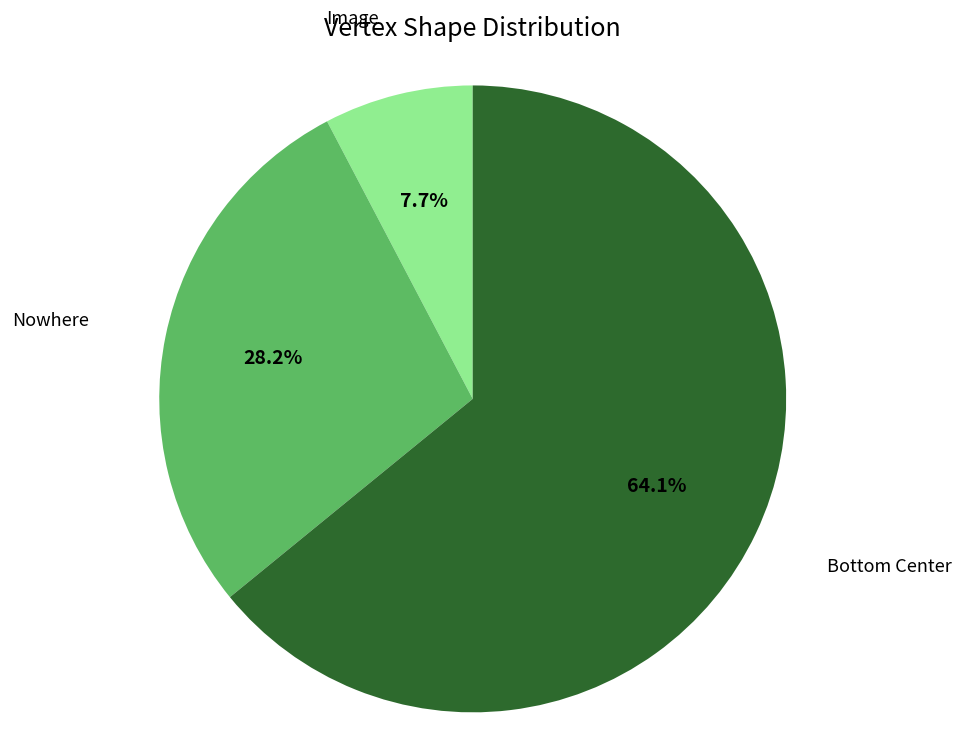

To the nearest percent, what percentage of the pie is Image?

8%